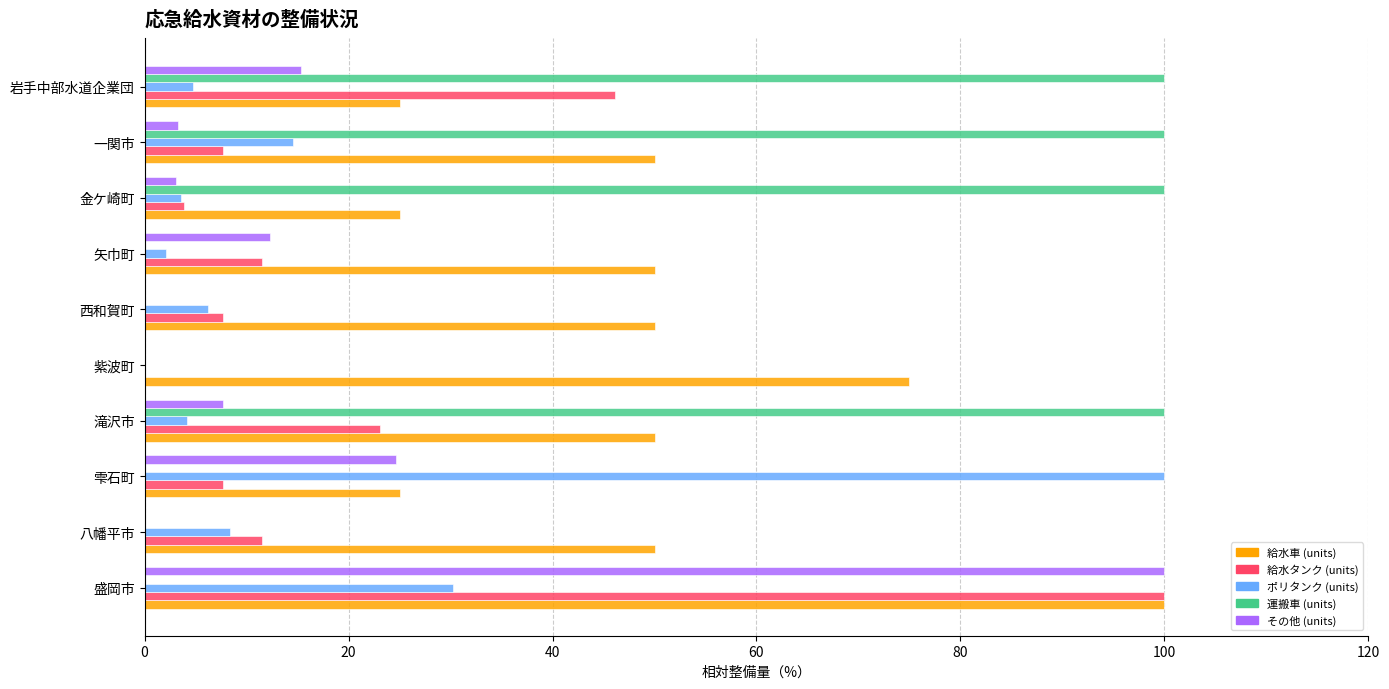

Is it true that 給水タンク (units) equals 33.1 at 滝沢市?

False